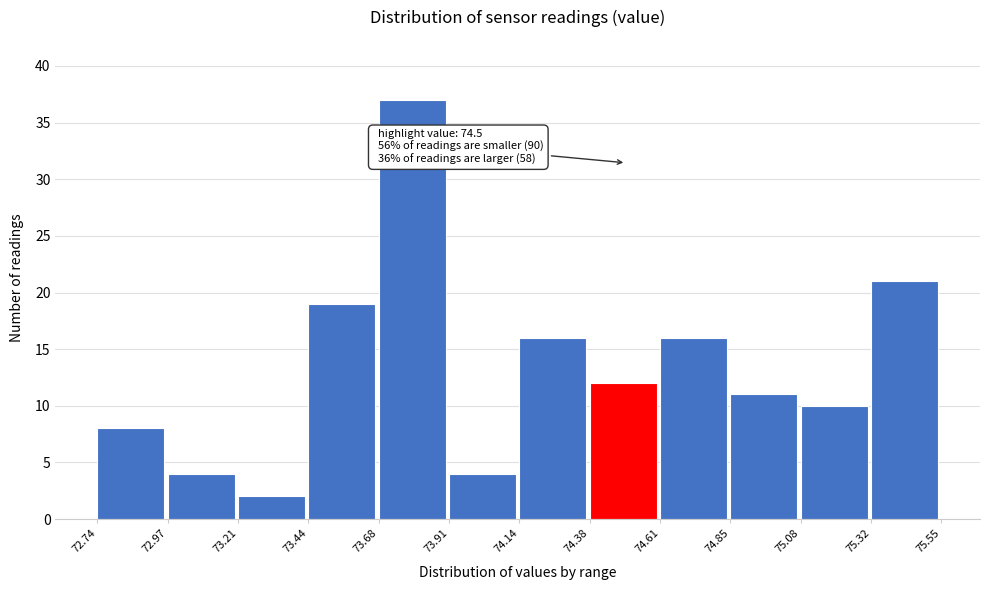

Over which range of the x-axis is the bar tallest?

73.68 to 73.91